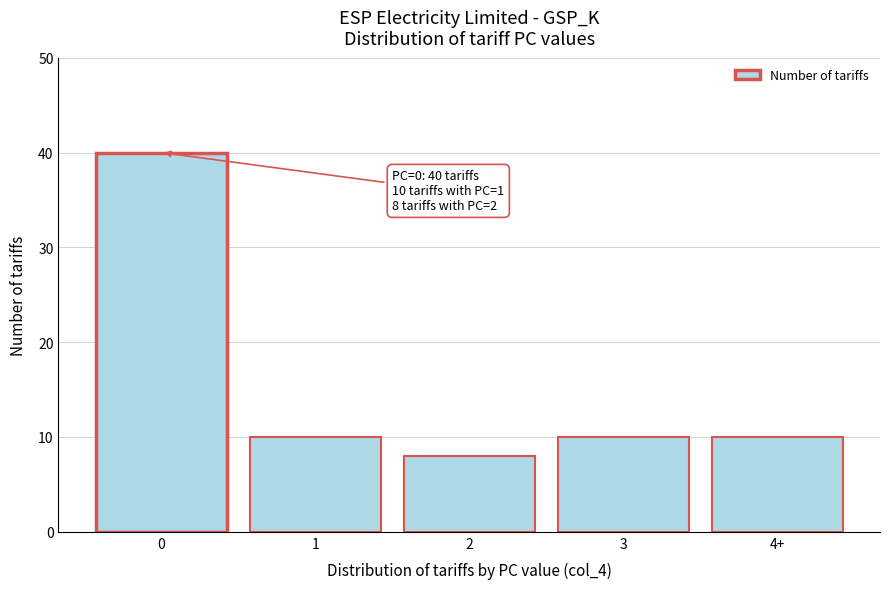

Reading left to right, list all the values displayed in this chart.

0=40	1=10	2=8	3=10	4+=10